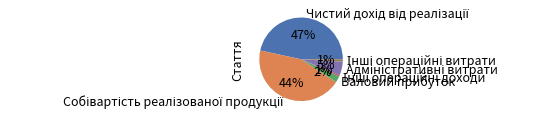

Is there any slice that represents more than half of the pie?

No